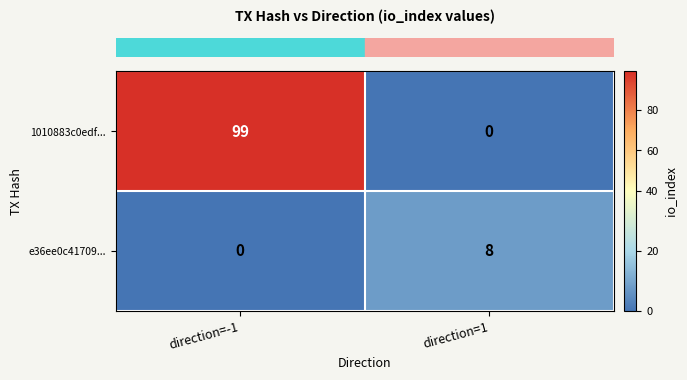

Rank the series at direction=-1 from lowest to highest value.

e36ee0c41709..., 1010883c0edf...